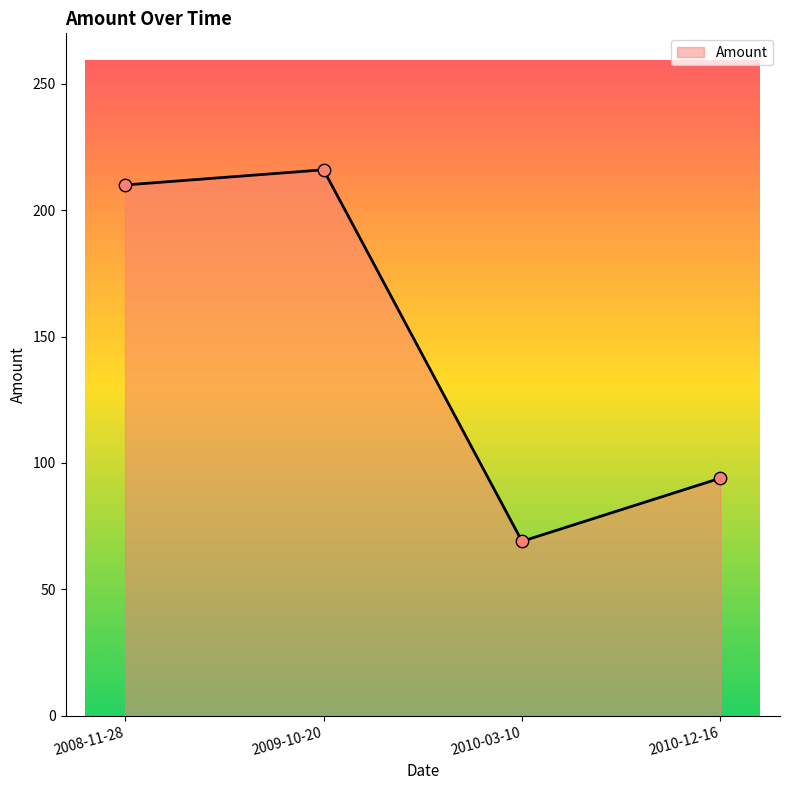

What is the ratio of the value at 2008-11-28 to the value at 2010-12-16?

2.2